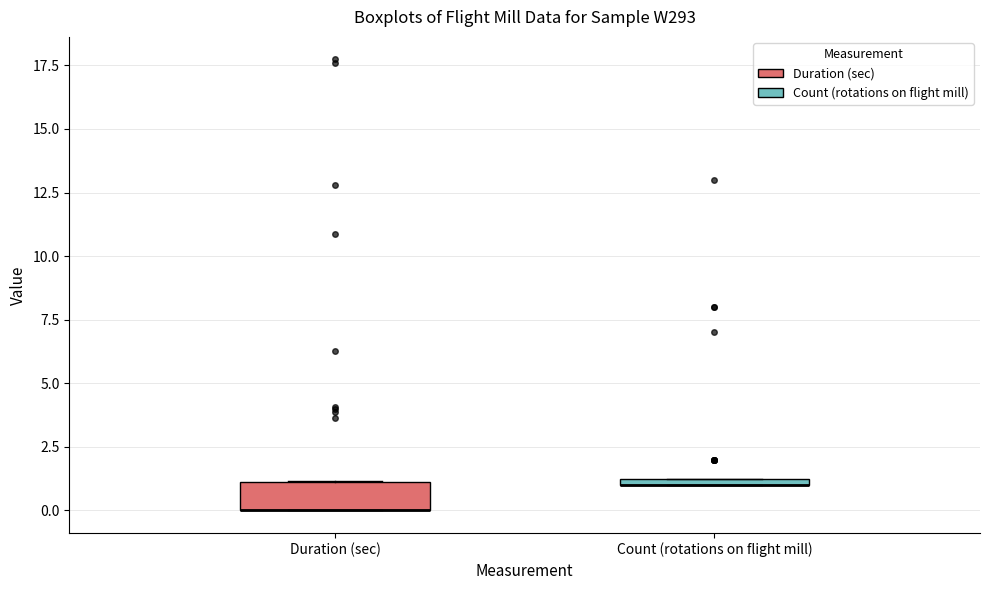

Where is the lower edge of the box for Count (rotations on flight mill) on the y-axis? The values are not printed on the chart, so give them approximately, as read against the axis.

1.0